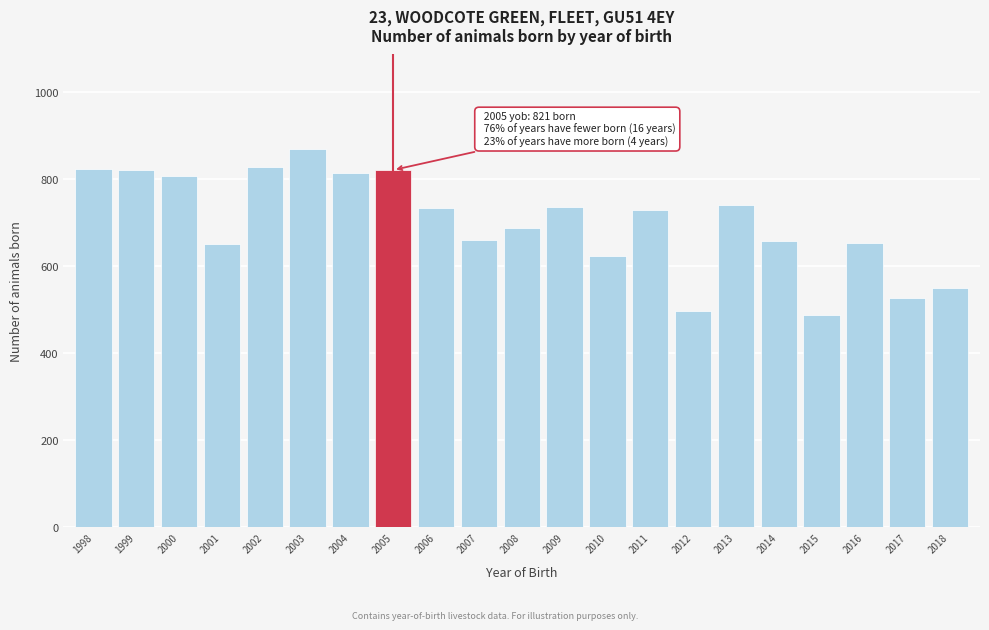

True or false: the data shows 1182 at 2005.

False